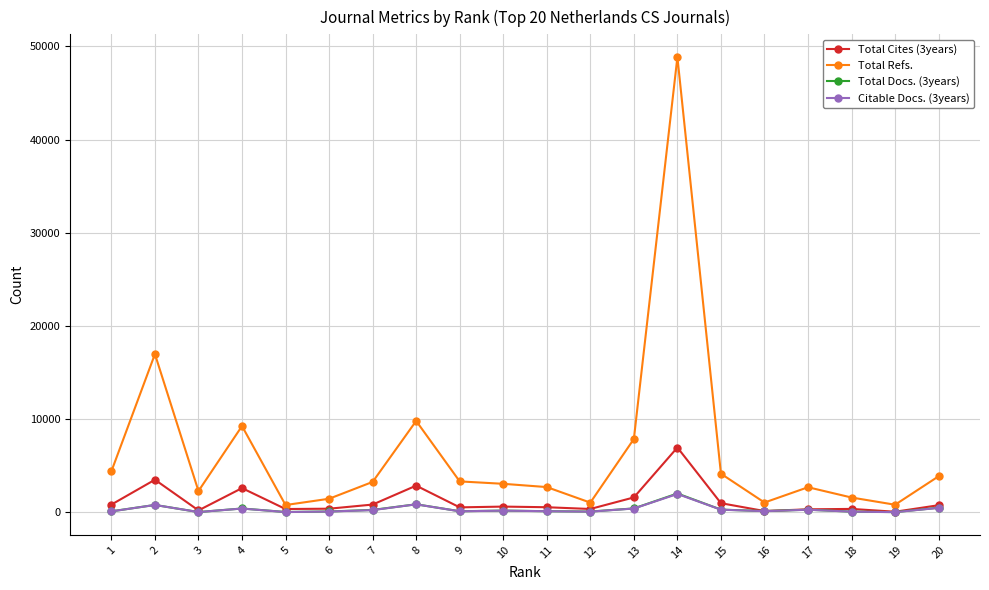

The value of Total Cites (3years) at 13 is 1610. True or false?

True